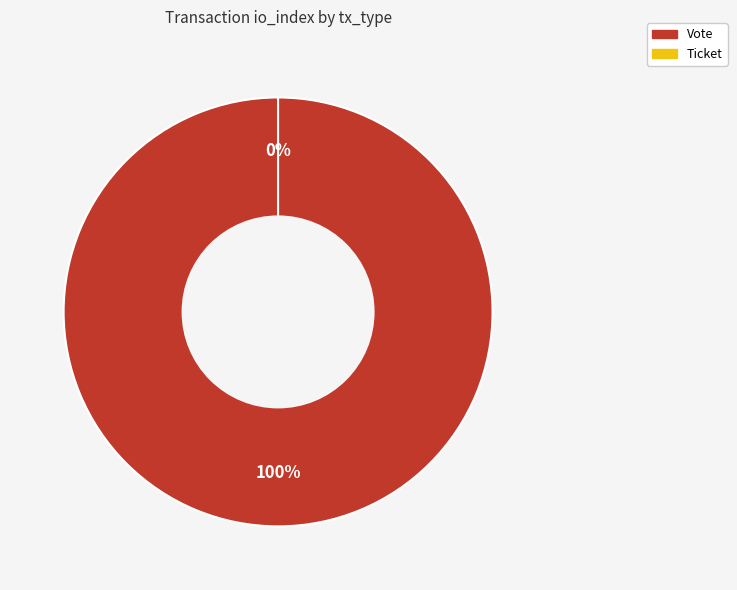

What percentage is the Vote slice, to the nearest percent?

100%